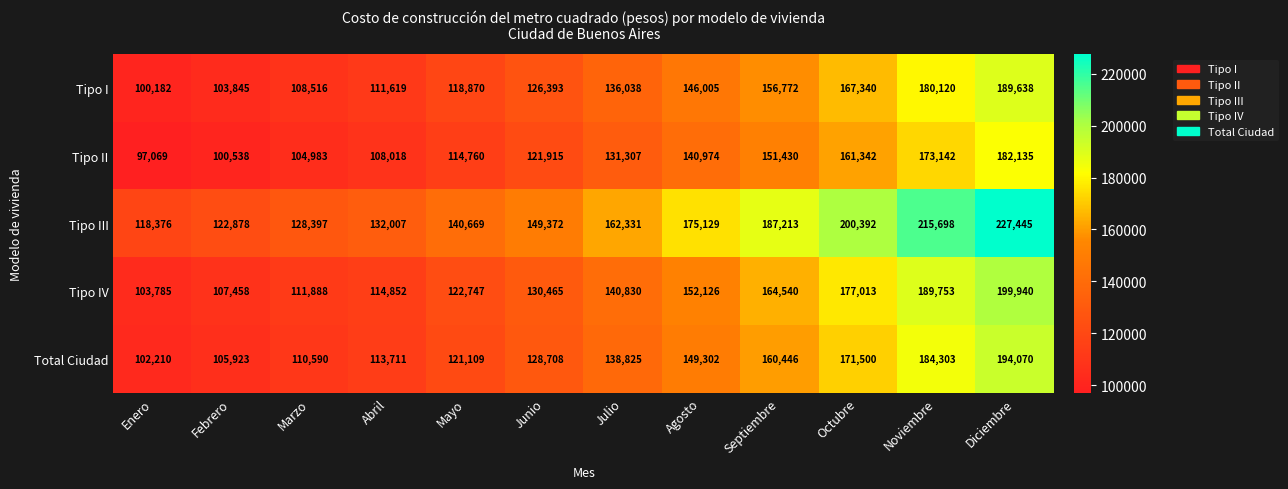

True or false: Tipo I has a value of 167340 at Octubre.

True